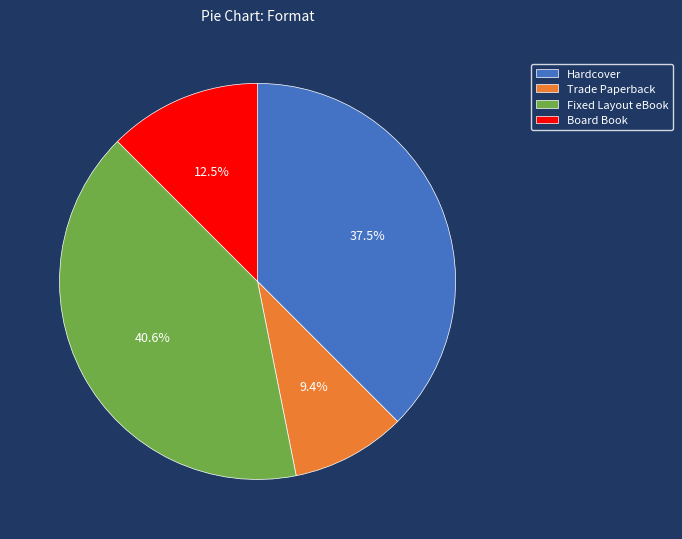

Which category has the biggest portion of the pie?

Fixed Layout eBook